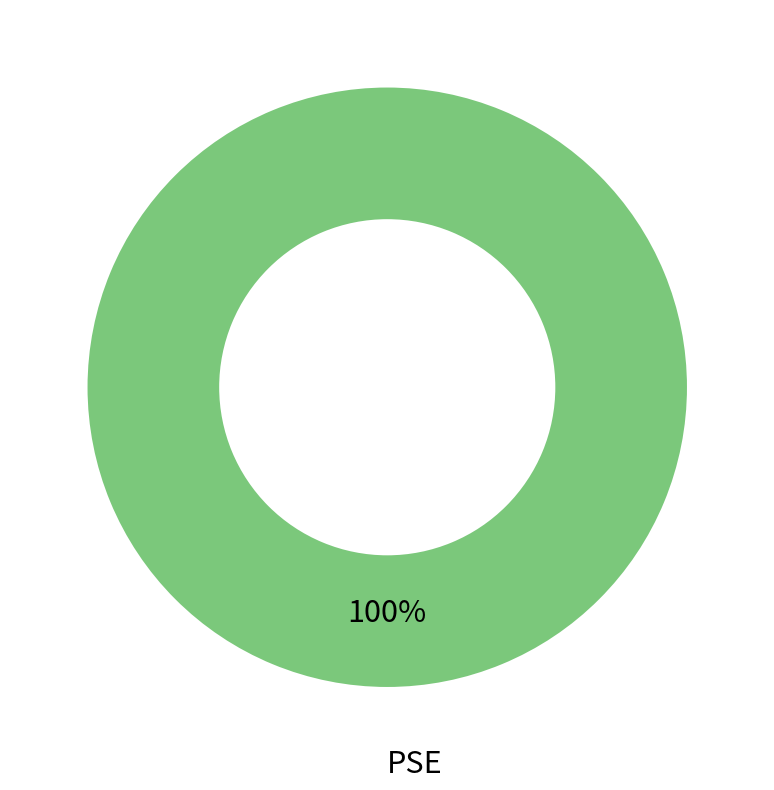

How many segments does this pie chart have?

1